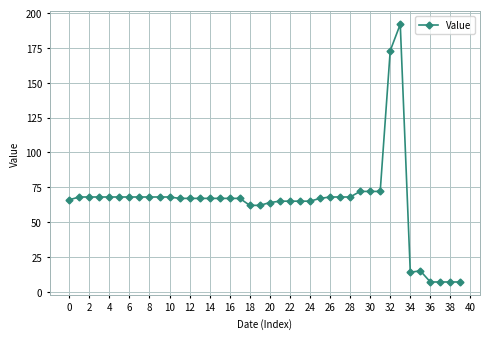

What is the minimum value shown in the chart?

7